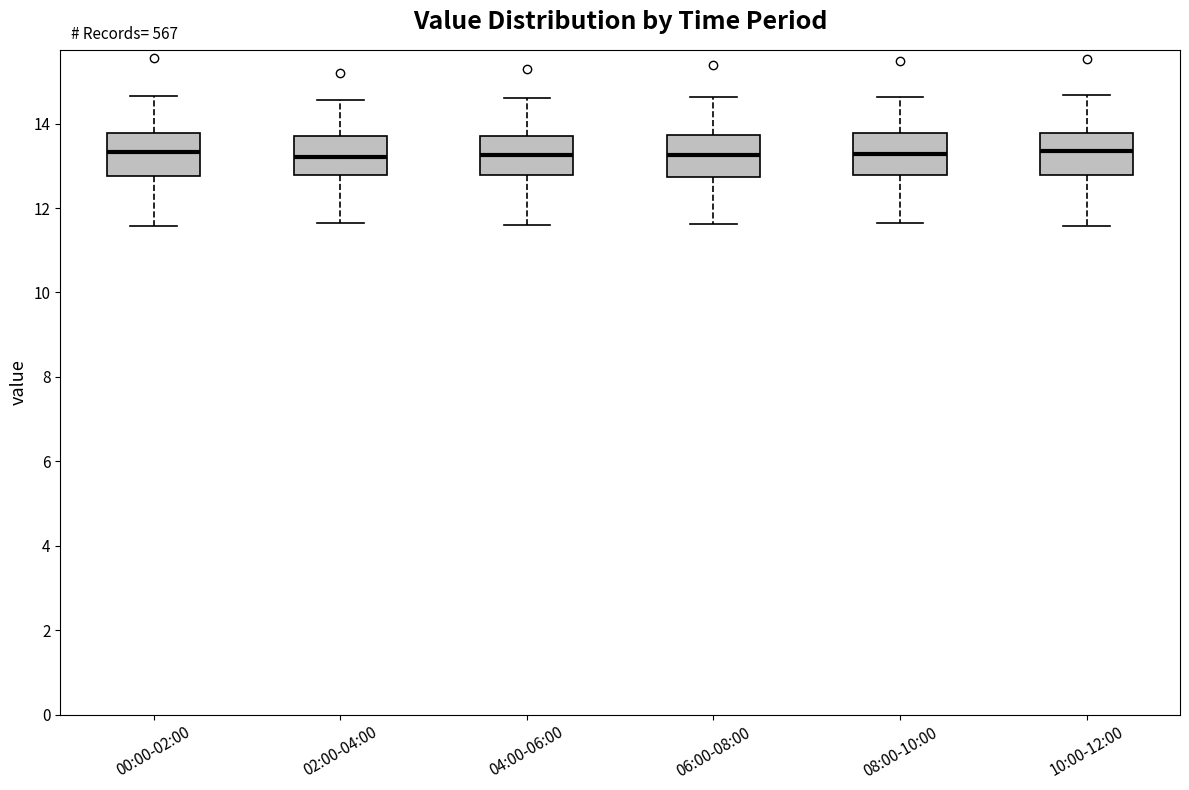

Reading left to right, read every box against the y-axis: the position of its median line, the range the box covers, and the ends of its whiskers. The values are not printed on the chart, so give them approximately, as read against the axis.

00:00-02:00: median 13.4, box 12.8 to 13.8, whiskers 11.6 to 14.6
02:00-04:00: median 13.2, box 12.8 to 13.8, whiskers 11.6 to 14.6
04:00-06:00: median 13.2, box 12.8 to 13.8, whiskers 11.6 to 14.6
06:00-08:00: median 13.2, box 12.8 to 13.8, whiskers 11.6 to 14.6
08:00-10:00: median 13.2, box 12.8 to 13.8, whiskers 11.6 to 14.6
10:00-12:00: median 13.4, box 12.8 to 13.8, whiskers 11.6 to 14.6